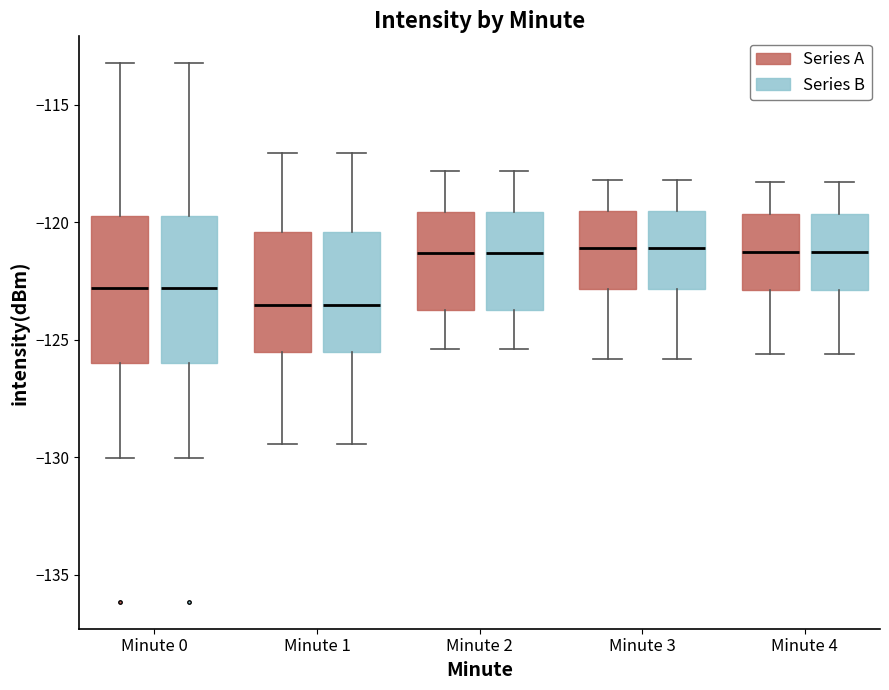

Reading left to right, read every box against the y-axis: the position of its median line, the range the box covers, and the ends of its whiskers. The values are not printed on the chart, so give them approximately, as read against the axis.

Minute 0 (Series A): median -123.0, box -126.0 to -119.5, whiskers -130.0 to -113.0
Minute 0 (Series B): median -123.0, box -126.0 to -119.5, whiskers -130.0 to -113.0
Minute 1 (Series A): median -123.5, box -125.5 to -120.5, whiskers -129.5 to -117.0
Minute 1 (Series B): median -123.5, box -125.5 to -120.5, whiskers -129.5 to -117.0
Minute 2 (Series A): median -121.5, box -123.5 to -119.5, whiskers -125.5 to -118.0
Minute 2 (Series B): median -121.5, box -123.5 to -119.5, whiskers -125.5 to -118.0
Minute 3 (Series A): median -121.0, box -123.0 to -119.5, whiskers -126.0 to -118.0
Minute 3 (Series B): median -121.0, box -123.0 to -119.5, whiskers -126.0 to -118.0
Minute 4 (Series A): median -121.0, box -123.0 to -119.5, whiskers -125.5 to -118.5
Minute 4 (Series B): median -121.0, box -123.0 to -119.5, whiskers -125.5 to -118.5